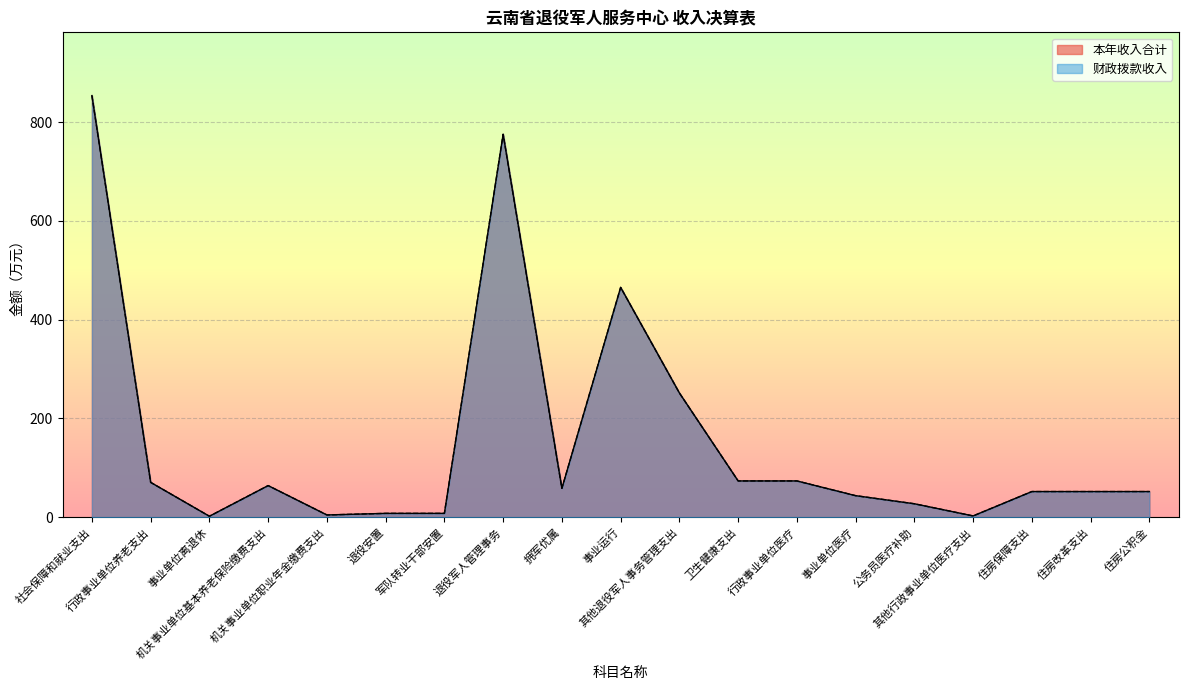

Which series has the largest range (max minus min)?

本年收入合计